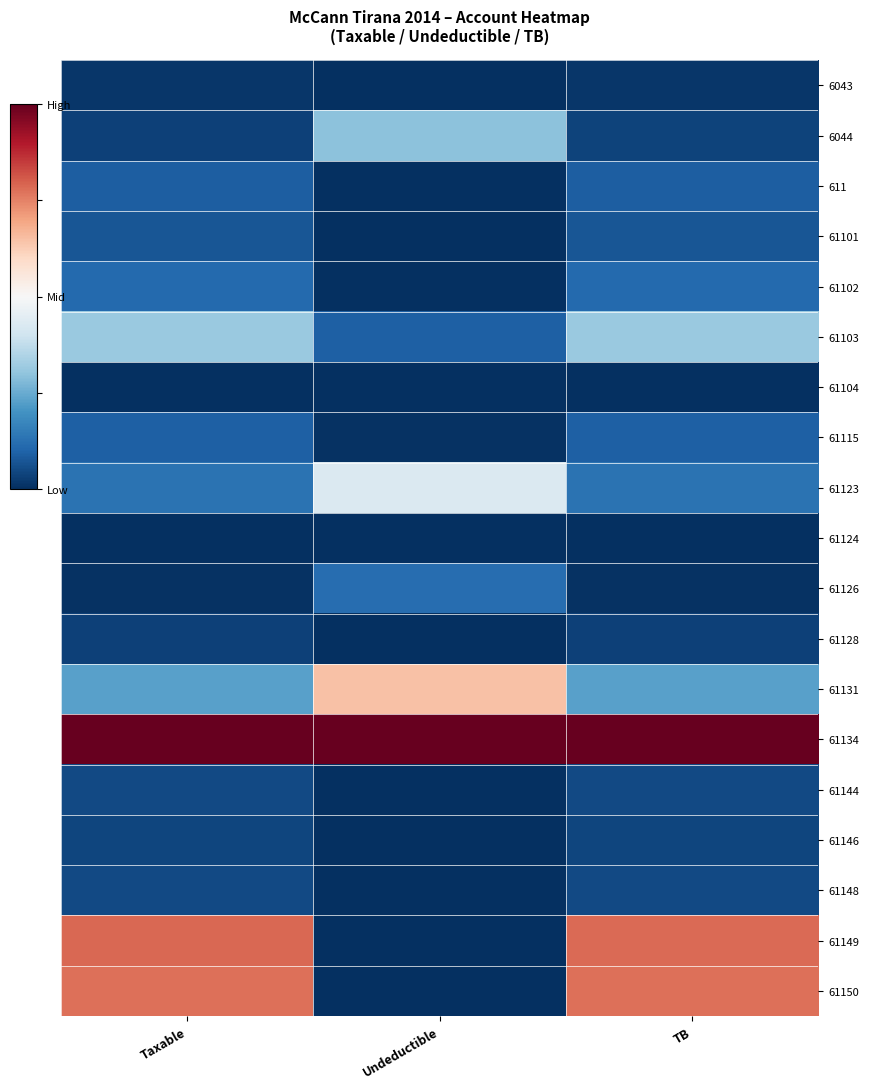

Which has a higher value, TB or Undeductible?

TB